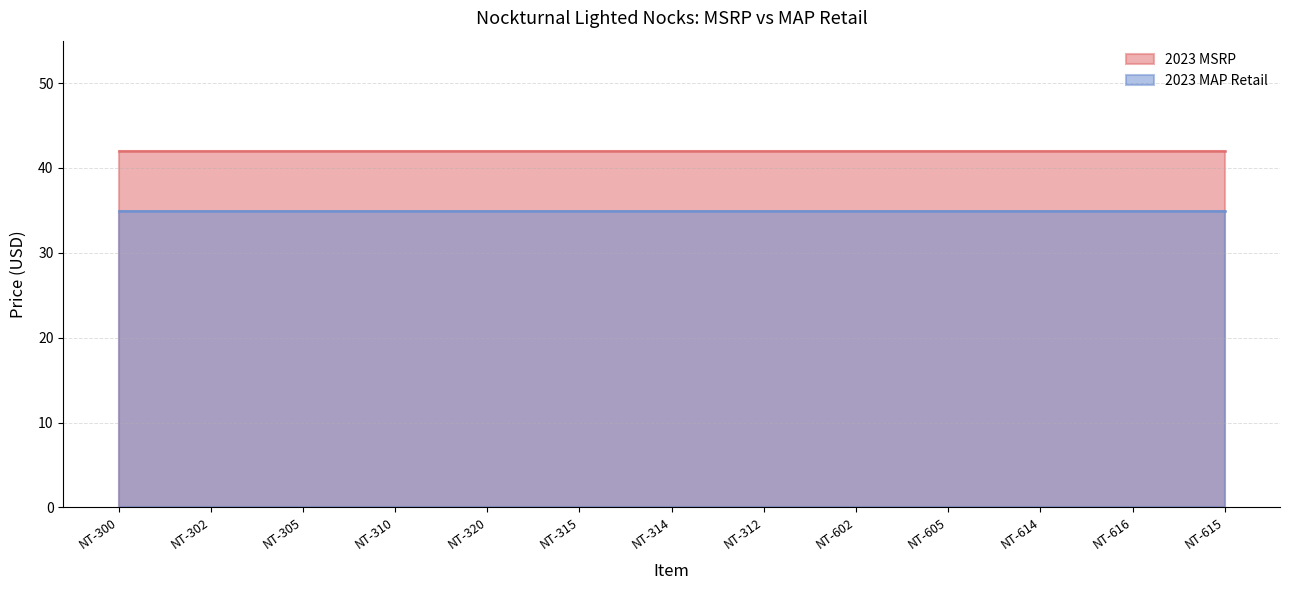

What is the average value of the 2023 MSRP series?

42.0